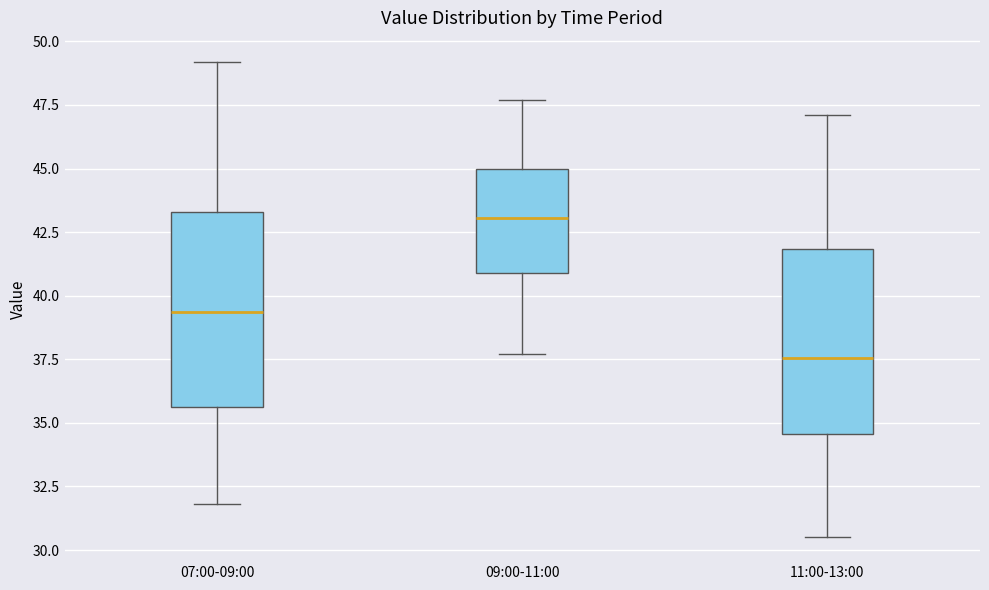

Which box's median line is the highest?

09:00-11:00